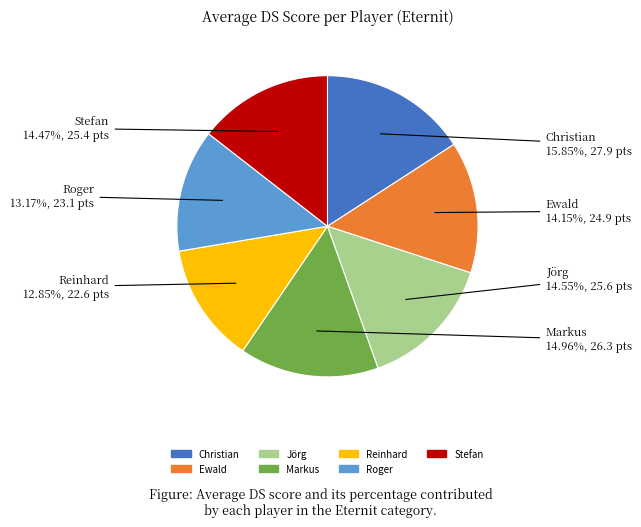

To the nearest percent, what is the combined percentage of Ewald and Christian?

30%